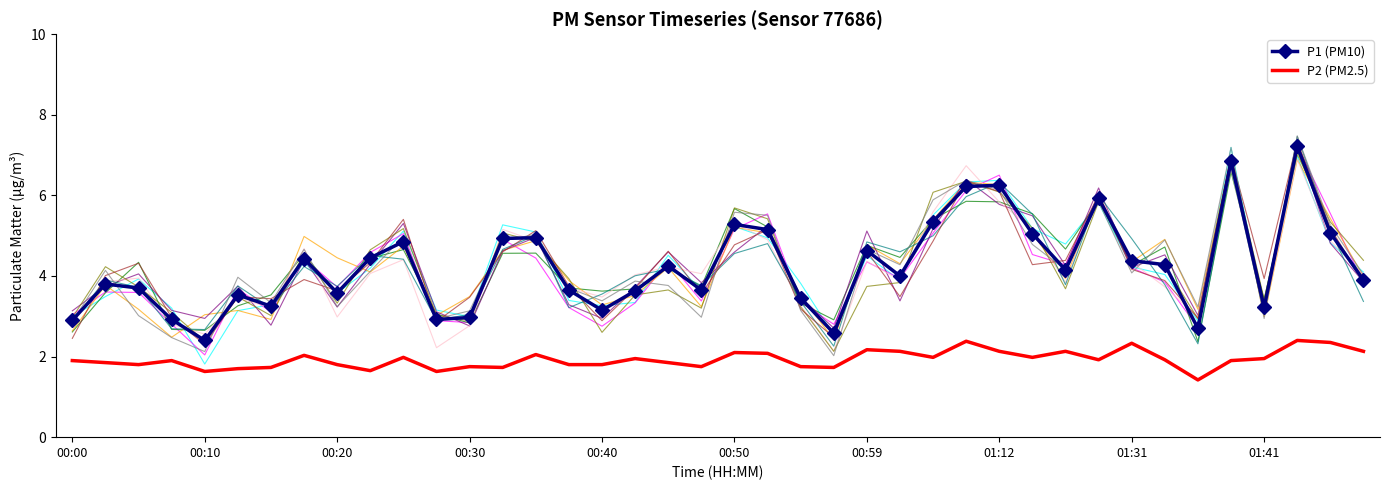

True or false: P1 (PM10) and P2 (PM2.5) intersect in this chart.

False